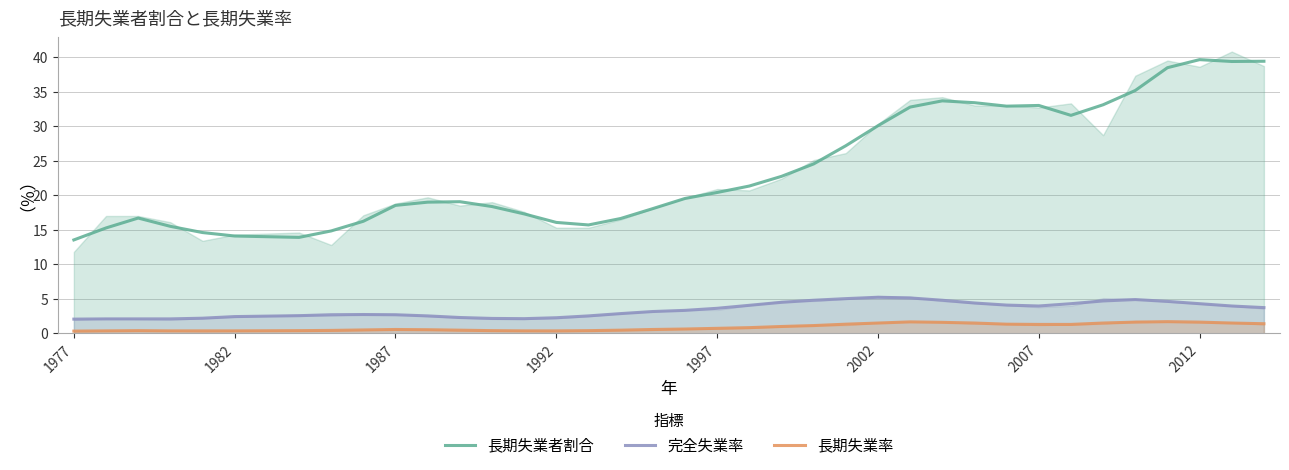

Reading left to right, list all the values displayed in this chart.

長期失業者割合: 13.5	15.3	16.7	15.5	14.6	14.1	13.9	14.8	16.2	18.5	19.0	19.1	18.4	17.3	16.1	15.7	16.6	18.1	19.5	20.4	21.3	22.7	24.5	27.2	30.1	32.8	33.7	33.4	32.9	33.0	31.6	33.1	35.2	38.5	39.6	39.4	39.4
完全失業率: 2.1	2.1	2.1	2.1	2.2	2.4	2.6	2.7	2.7	2.7	2.5	2.3	2.2	2.1	2.3	2.5	2.9	3.2	3.3	3.6	4.1	4.5	4.8	5.0	5.2	5.1	4.8	4.4	4.1	4.0	4.3	4.7	4.9	4.6	4.3	4.0	3.7
長期失業率: 0.3	0.4	0.4	0.4	0.4	0.4	0.4	0.4	0.5	0.6	0.5	0.5	0.4	0.4	0.4	0.4	0.5	0.6	0.6	0.7	0.8	1.0	1.1	1.3	1.5	1.7	1.6	1.5	1.3	1.3	1.3	1.5	1.6	1.7	1.6	1.5	1.4